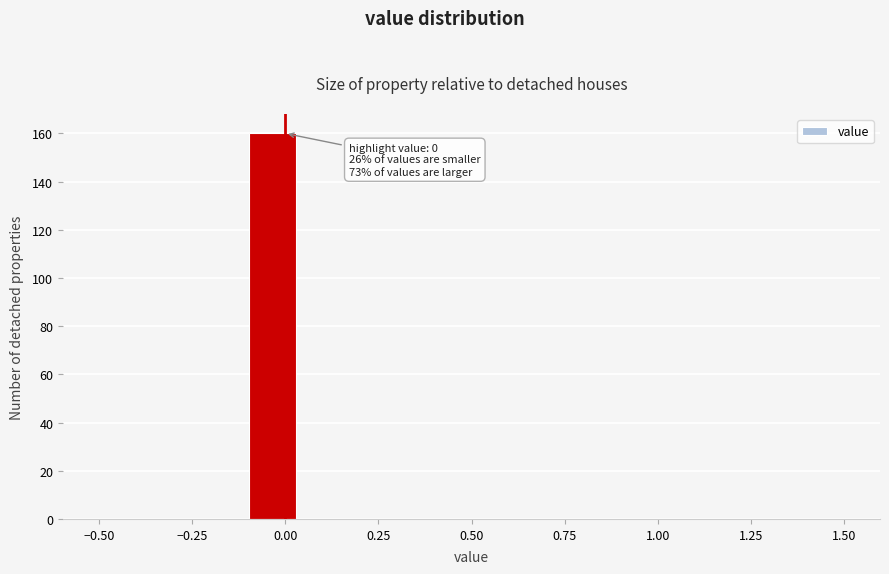

Around what value on the x-axis is the tallest bar? Give the approximate position of its centre, as read against the axis.

-0.05